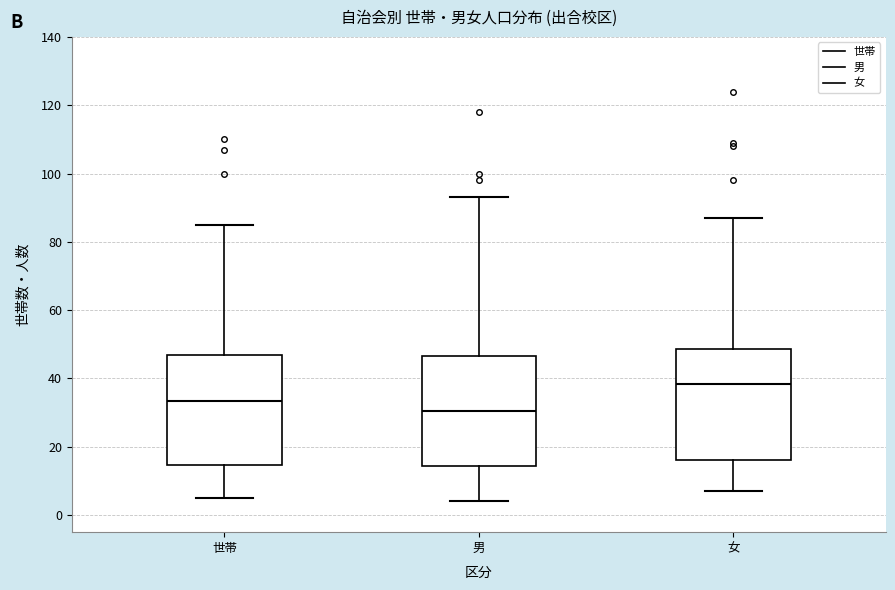

Reading left to right, read every box against the y-axis: the position of its median line, the range the box covers, and the ends of its whiskers. The values are not printed on the chart, so give them approximately, as read against the axis.

世帯: median 34, box 14 to 46, whiskers 6 to 86
男: median 30, box 14 to 46, whiskers 4 to 94
女: median 38, box 16 to 48, whiskers 8 to 88